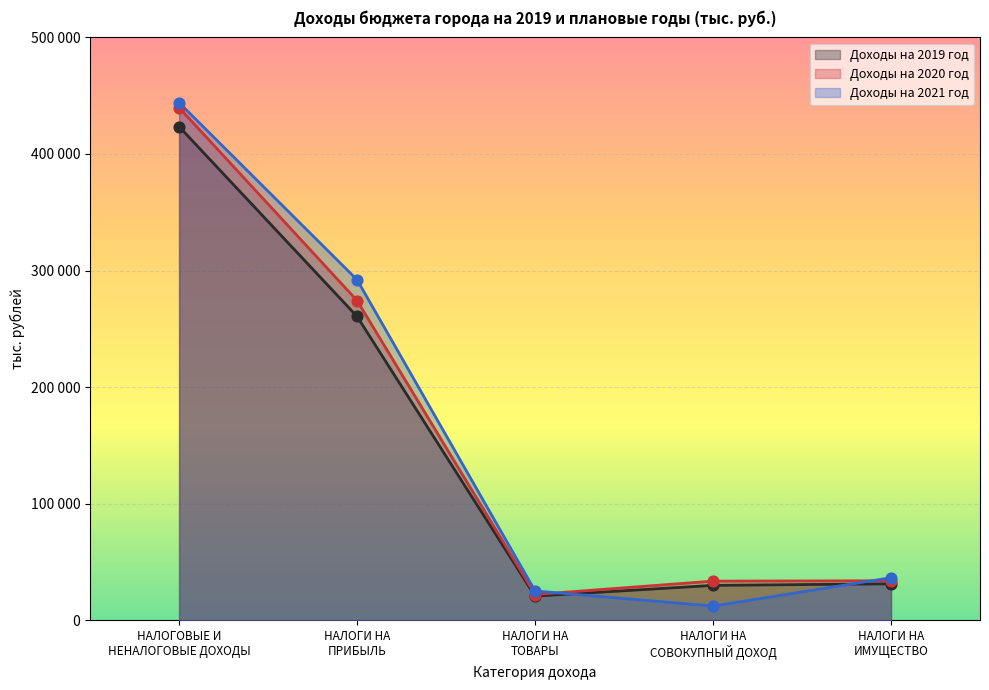

Which series contains the lowest Y value?

Доходы на 2021 год